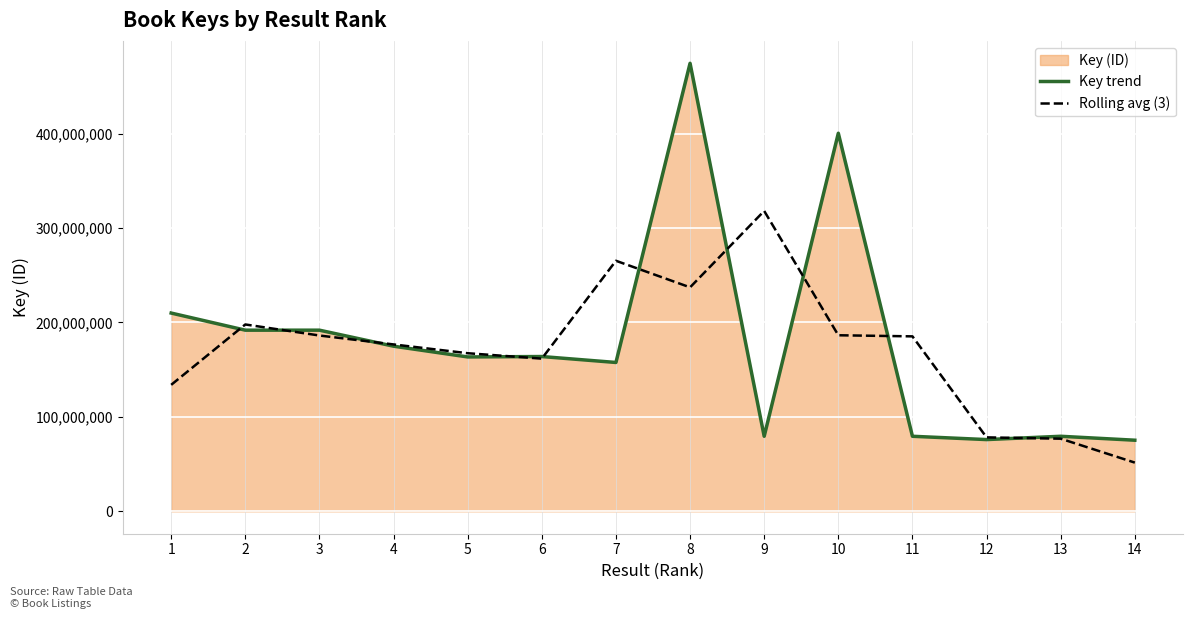

What is the value of the Key trend point at the 1st from the left?

209962924.0